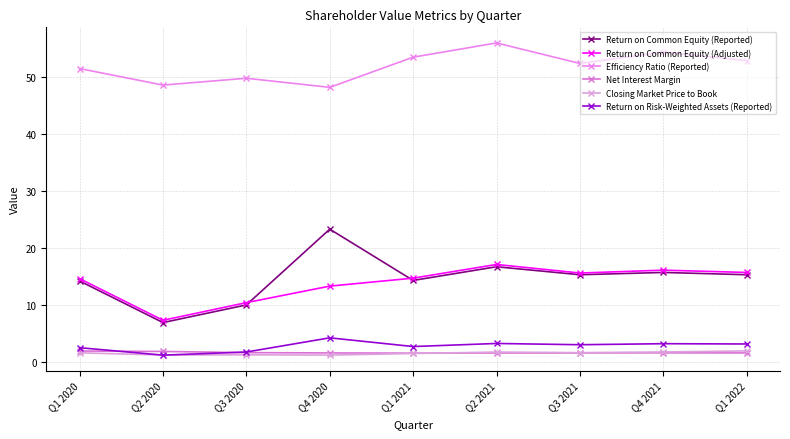

True or false: Net Interest Margin and Return on Risk-Weighted Assets (Reported) intersect in this chart.

True